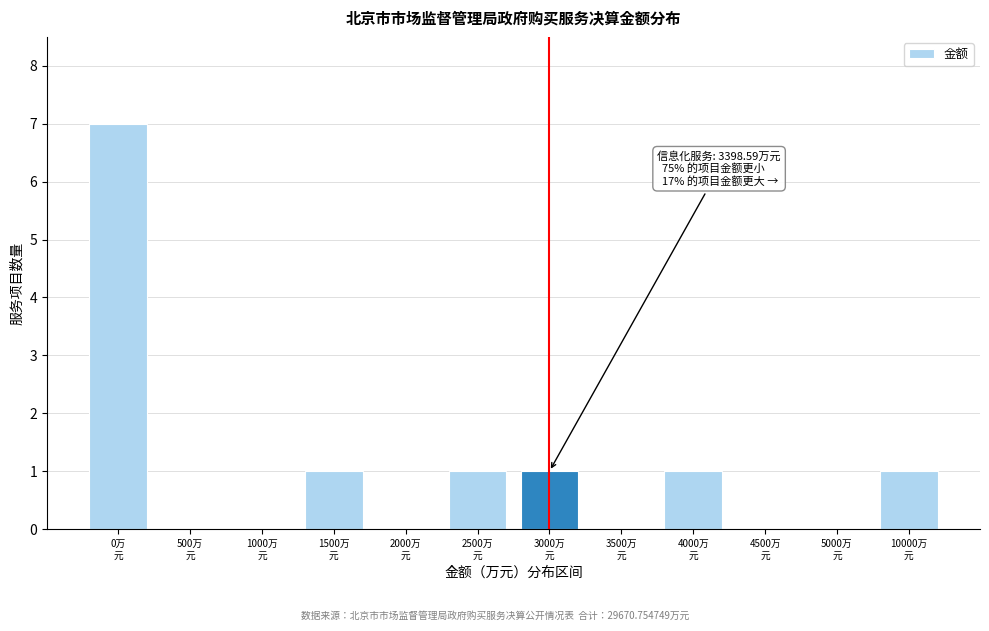

What is the greatest value displayed?

7